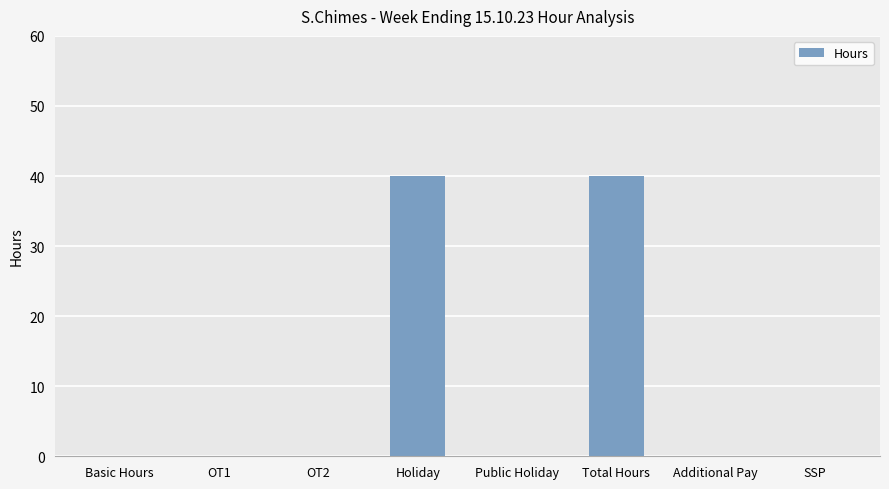

What is the maximum value shown in the chart?

40